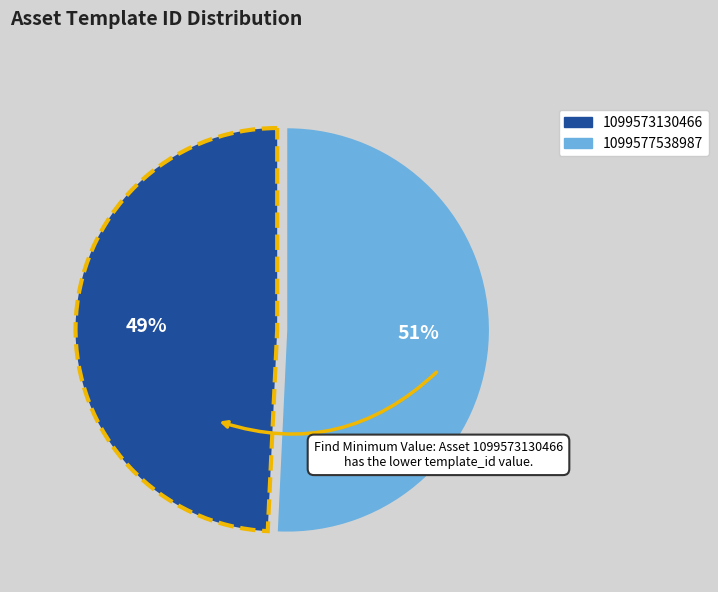

To the nearest percent, what percentage of the pie is 1099577538987?

51%